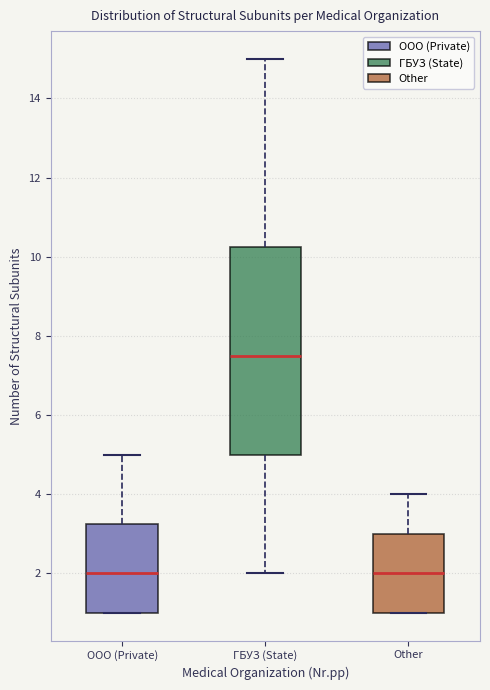

Which box is the tallest, from its lower edge to its upper edge?

ГБУЗ (State)